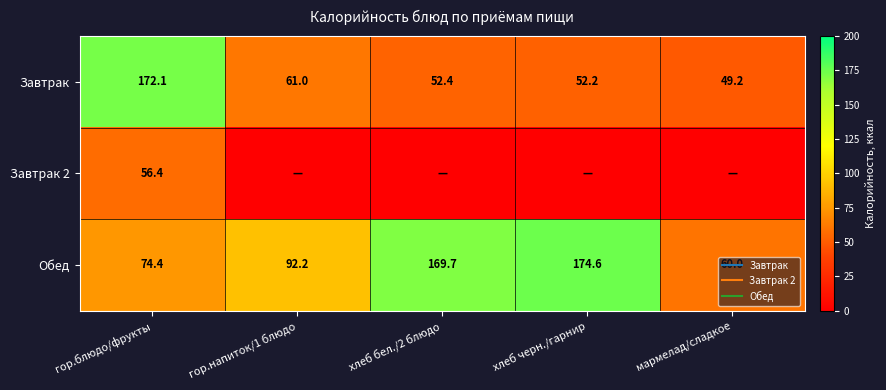

List the series in order of their overall mean, highest first.

Обед, Завтрак, Завтрак 2